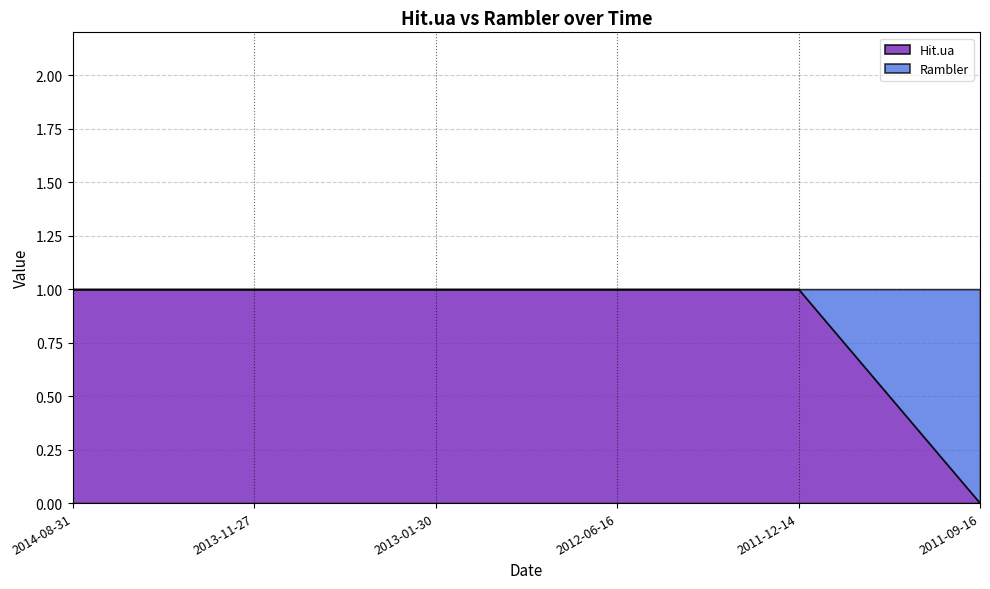

Rank the series by their maximum value, from lowest to highest.

Hit.ua, Rambler